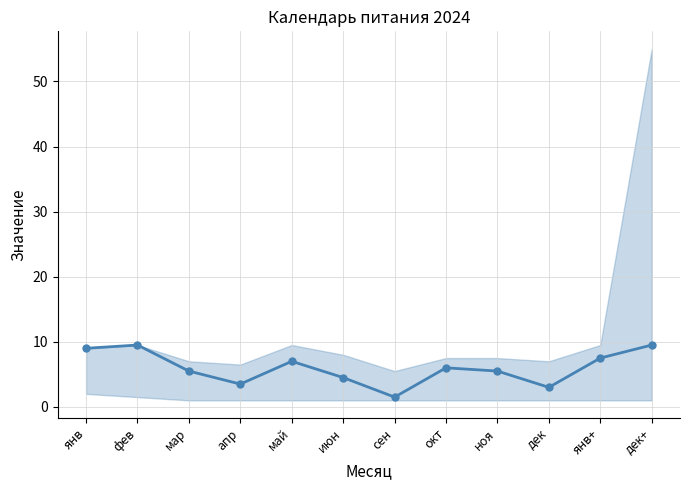

How many points are lower than both their immediate neighbors (excluding endpoints)?

3